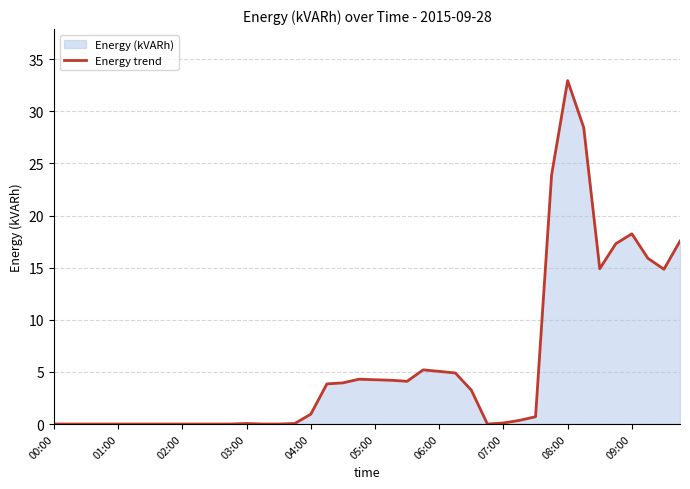

True or false: the data shows 4.2 at 05:00.

True